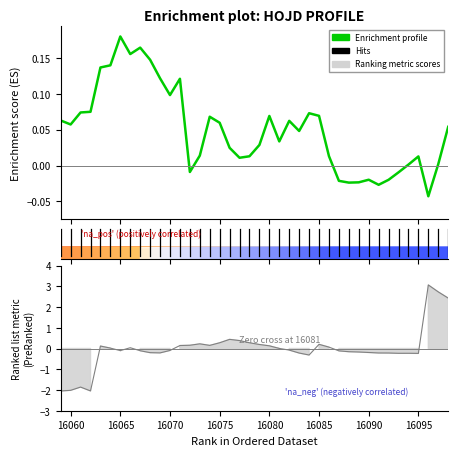

What is the greatest value displayed?

0.2